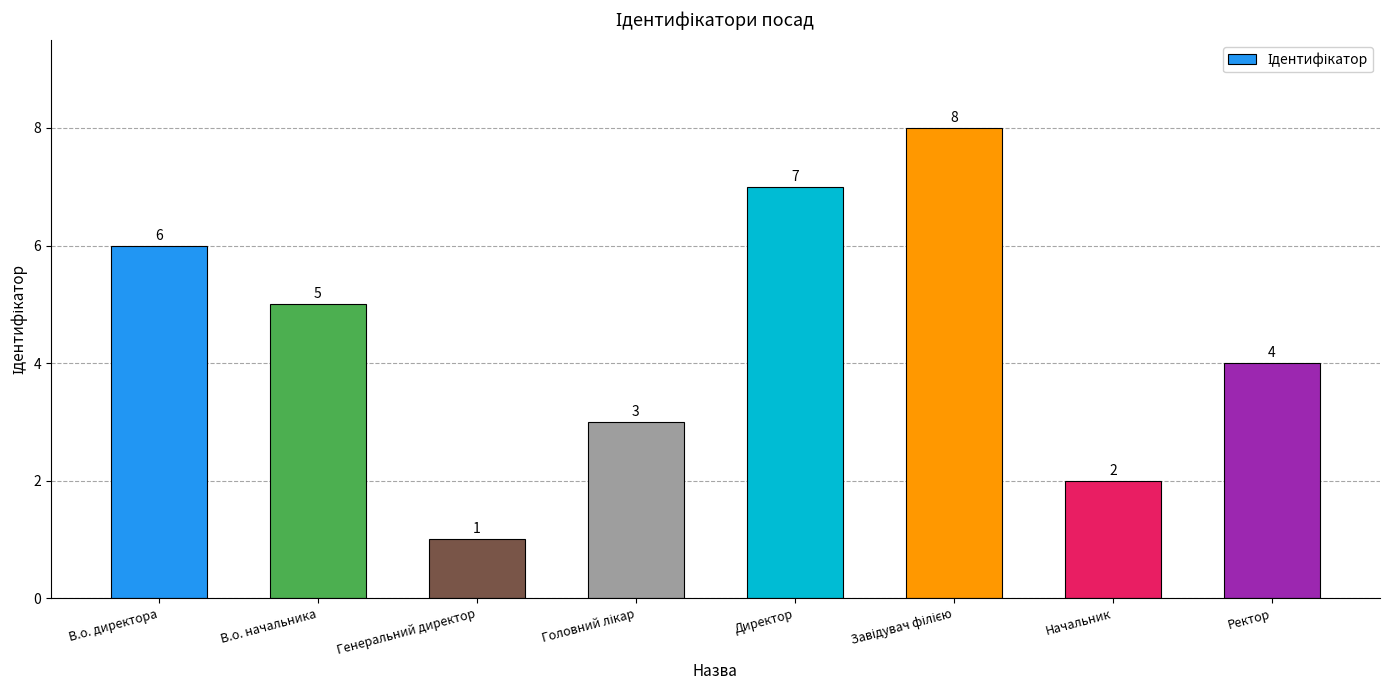

Between Генеральний директор and Директор, which is larger?

Директор